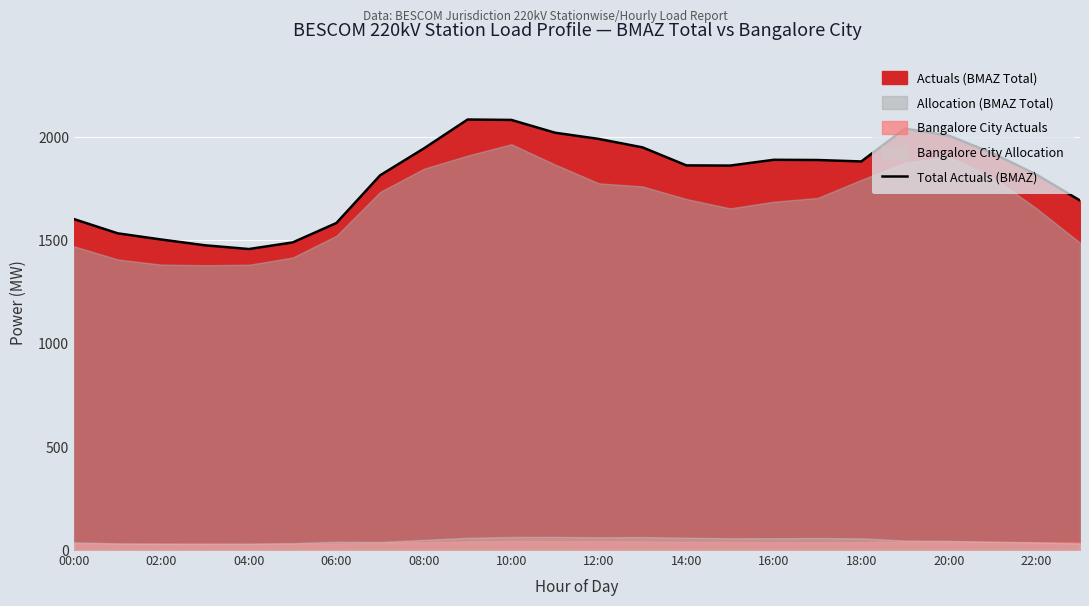

The value at 19 is 2040. True or false?

True